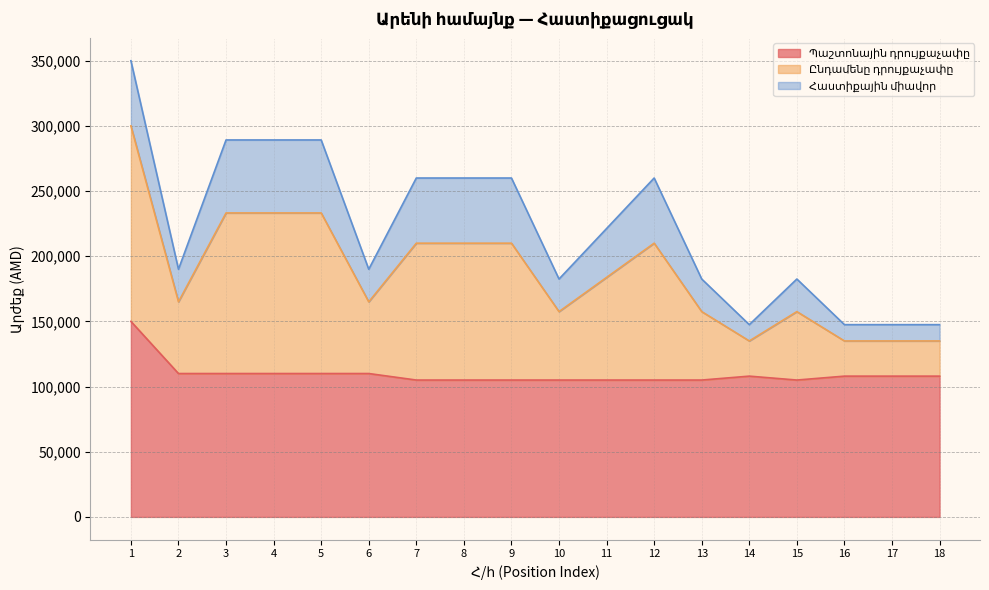

What is the total value across all series at 14?

147500